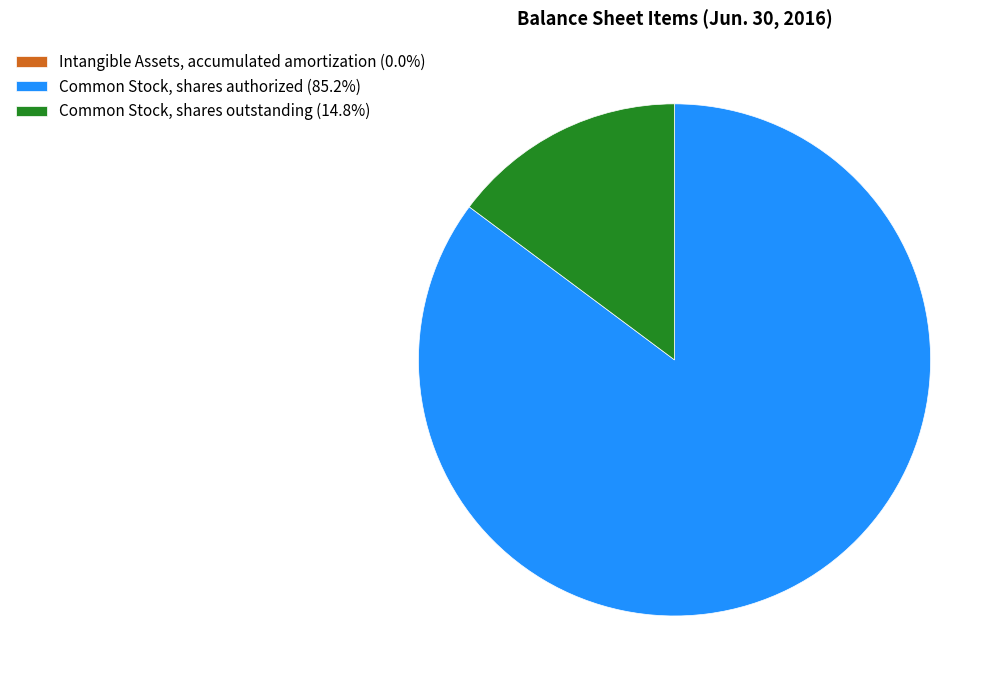

Between Common Stock, shares outstanding and Common Stock, shares authorized, which is larger?

Common Stock, shares authorized